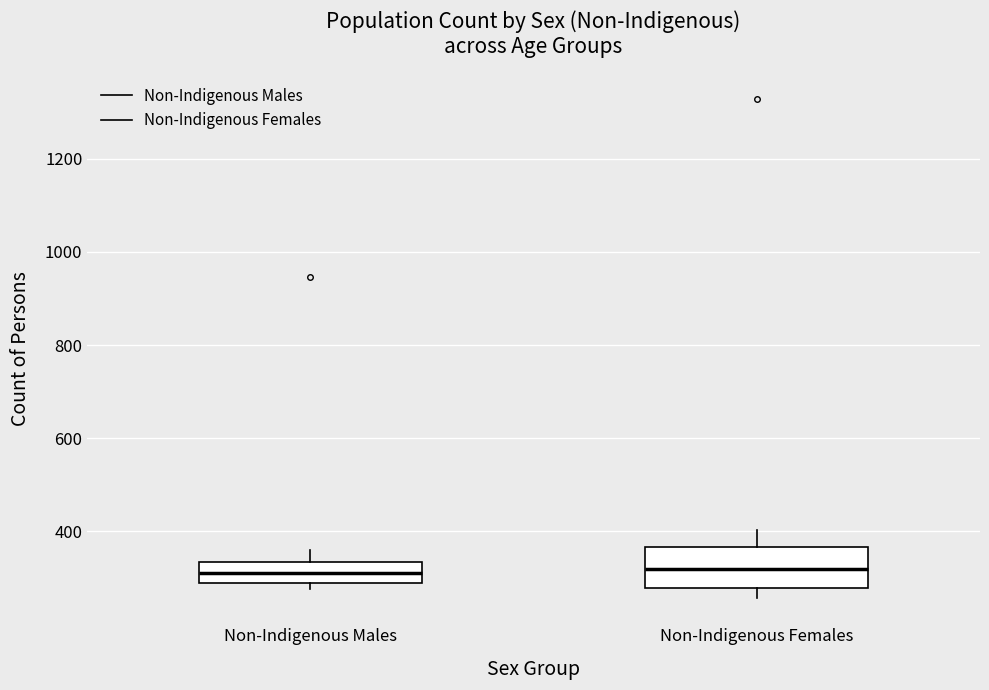

Where does the median line of the box for Non-Indigenous Females sit on the y-axis? The values are not printed on the chart, so give them approximately, as read against the axis.

320